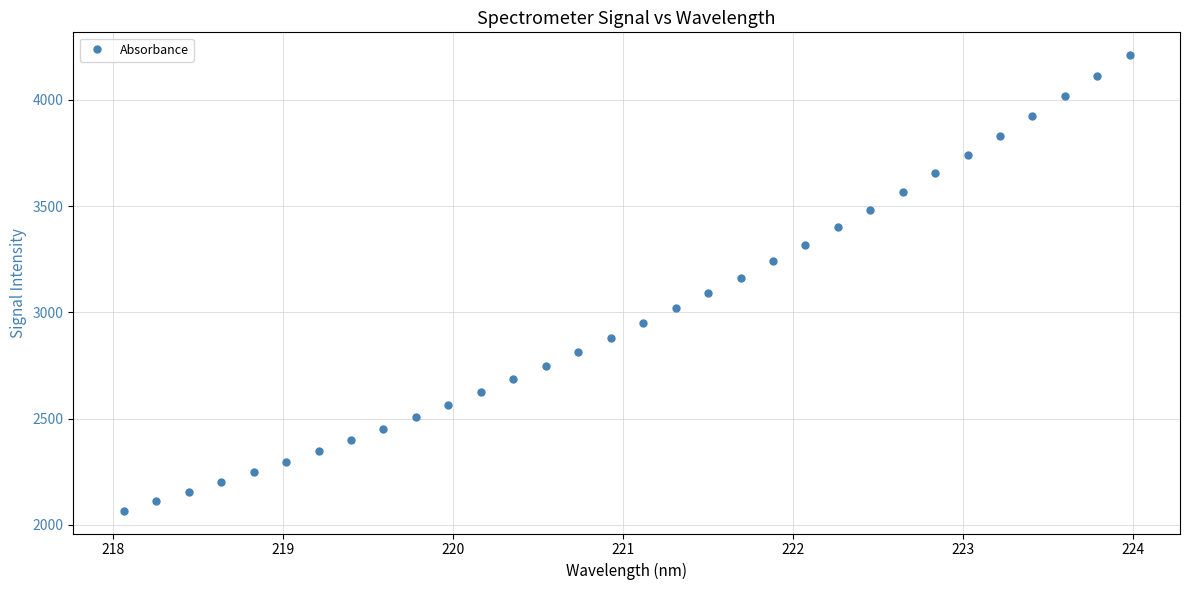

What is the value of the 4th point from the left?

2201.1